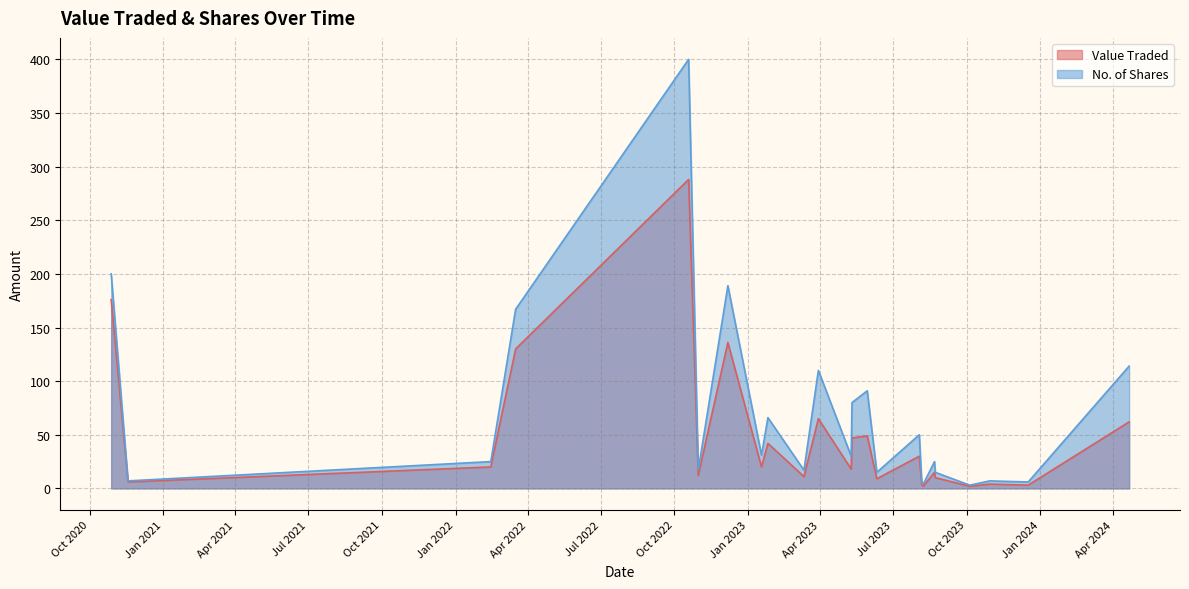

How many data points in Value Traded are less than 20?

12